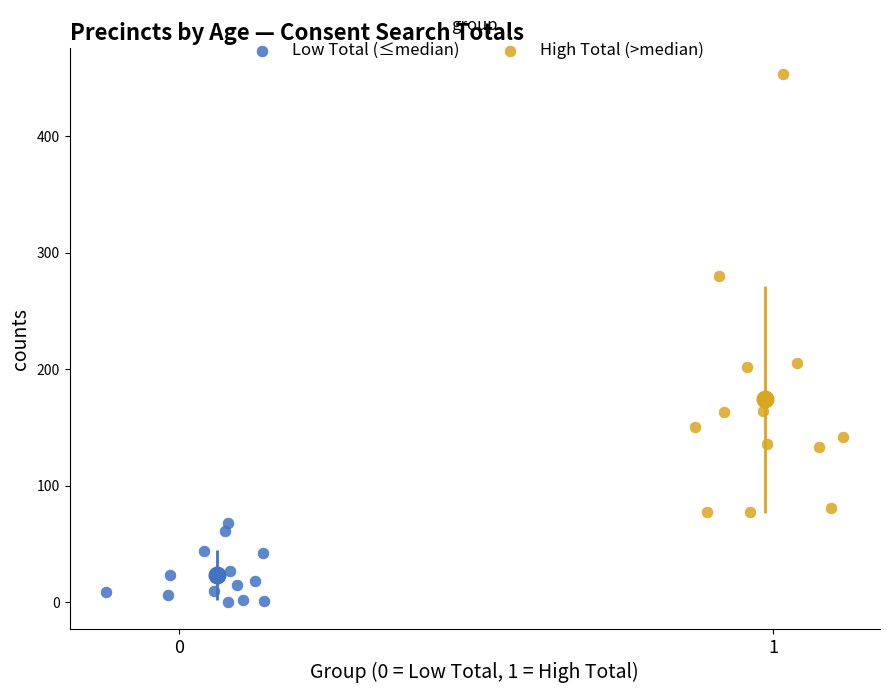

Which series reaches the minimum Y coordinate?

Low Total (≤median)